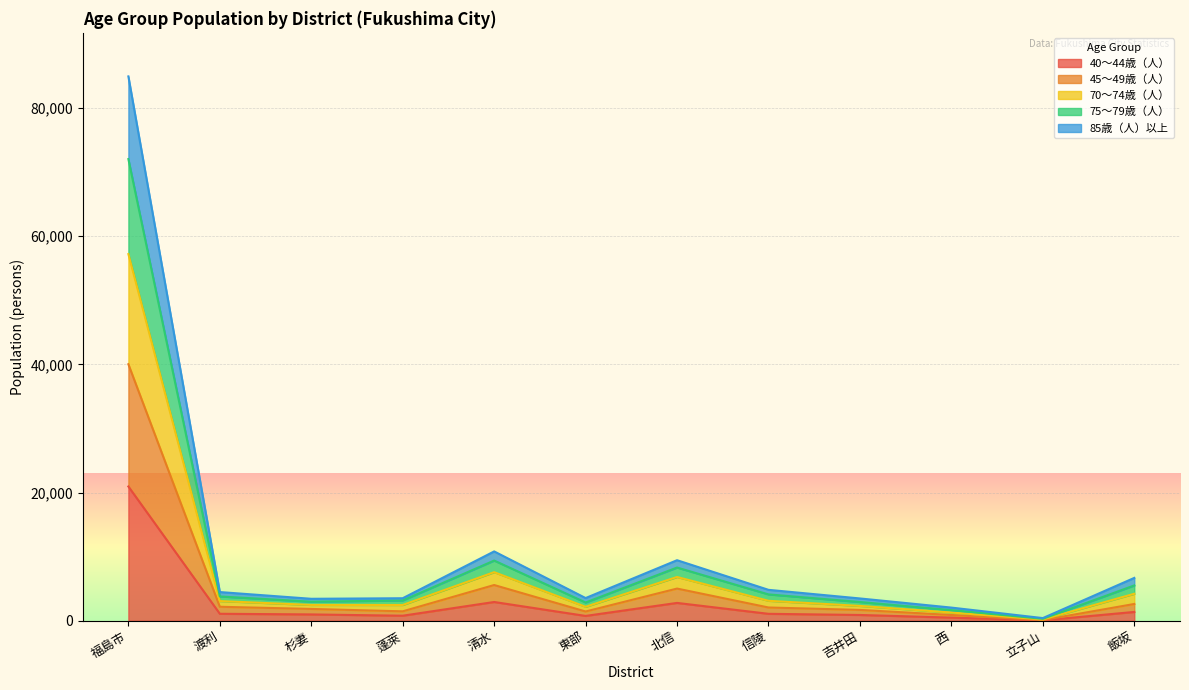

True or false: 70～74歳（人） and 85歳（人）以上 cross at least once.

False